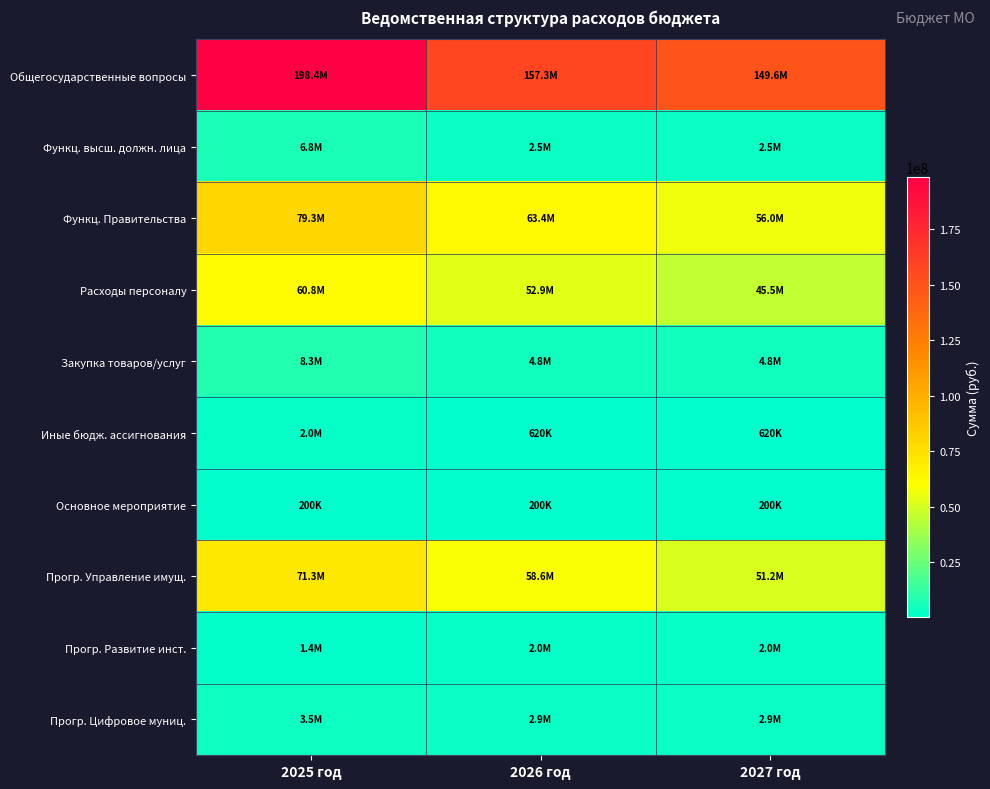

Count the number of data series in this chart.

10